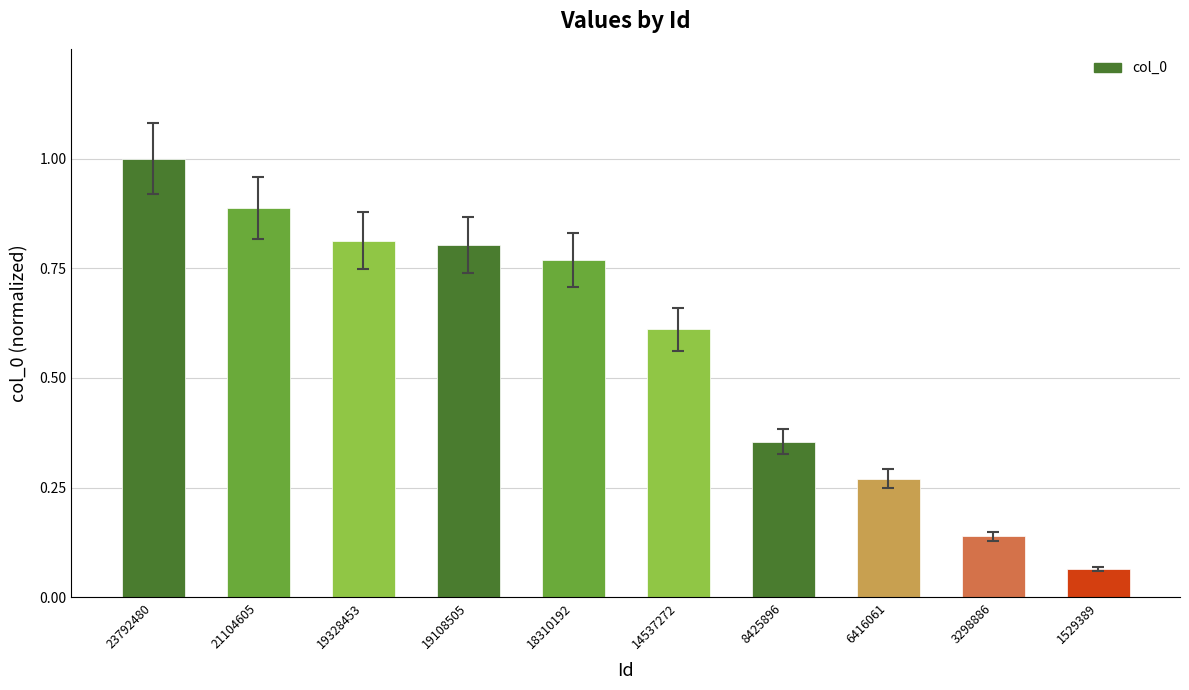

Which category has the highest value across all series?

23792480